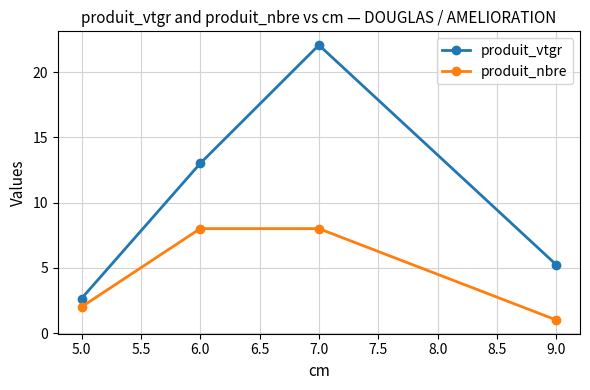

How many data points does each series have?

4